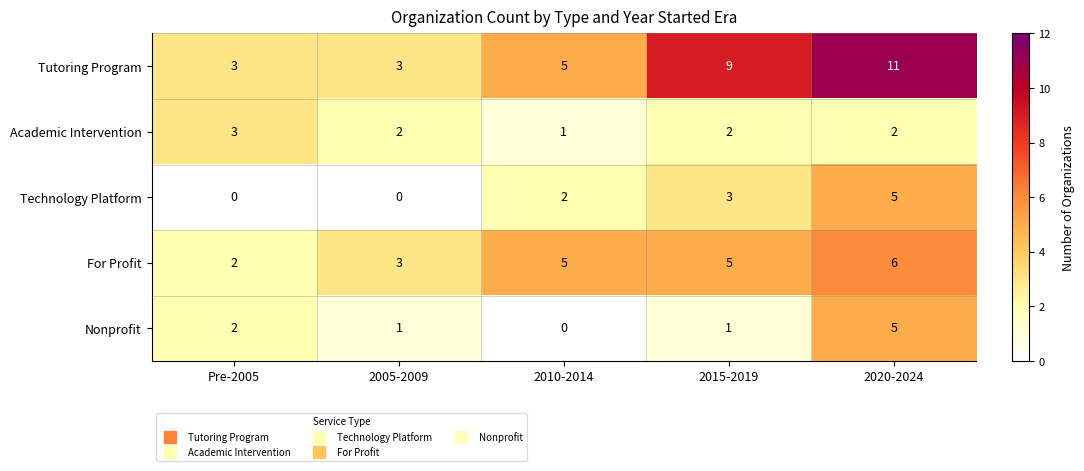

What is the sum of the Nonprofit values at 2005-2009 and Pre-2005?

3